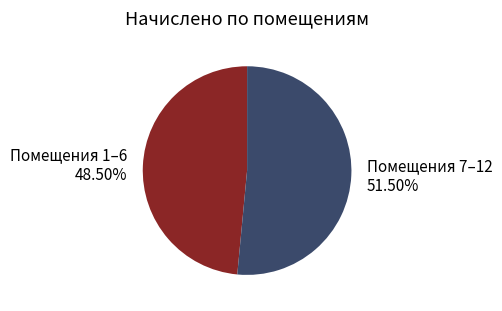

How many slices are in this pie chart?

2